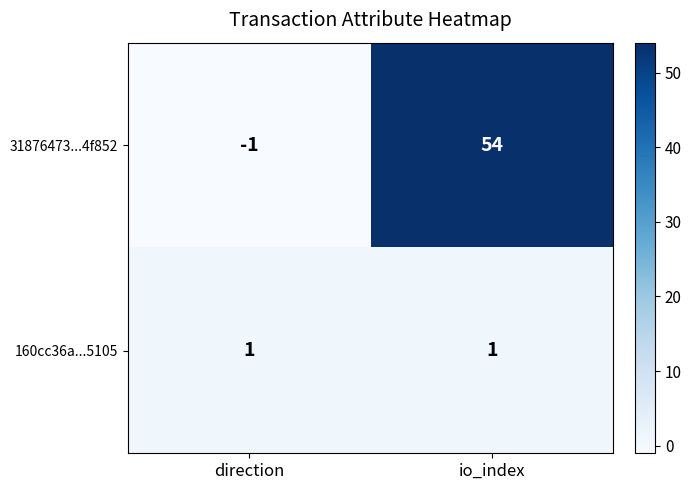

Which series has the widest spread of values?

31876473...4f852